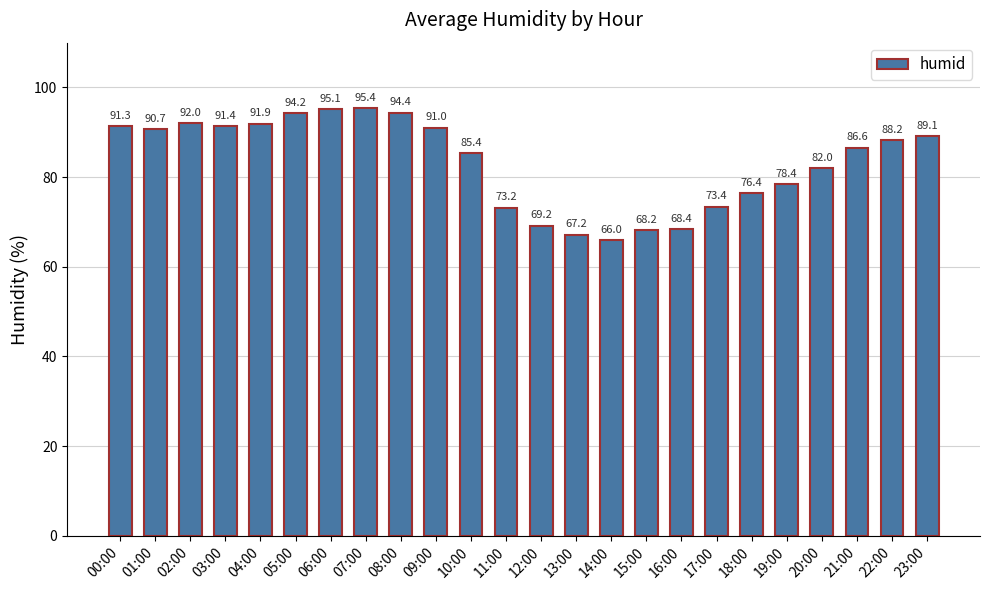

What is the difference between the maximum and minimum values?

29.4